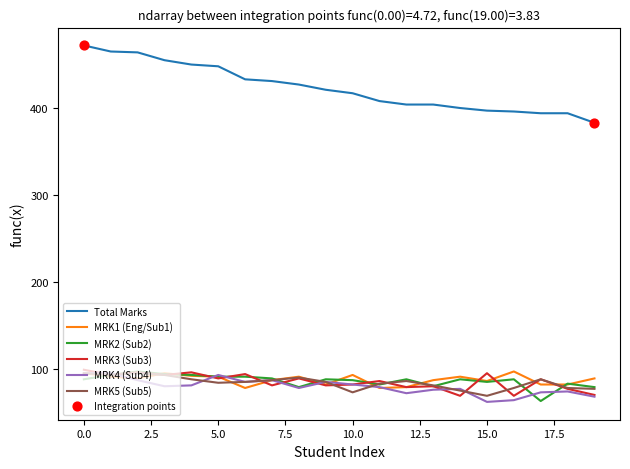

What is the smallest value displayed?

62